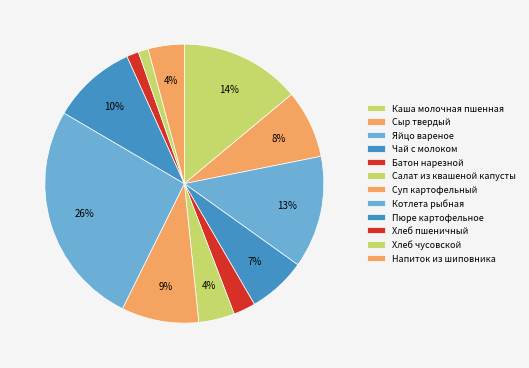

How many slices are in this pie chart?

12